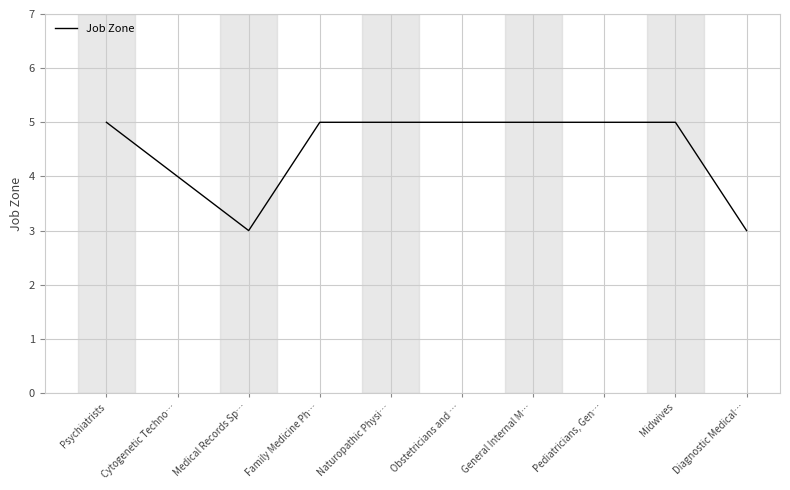

What position from the right is Cytogenetic Techno…?

9